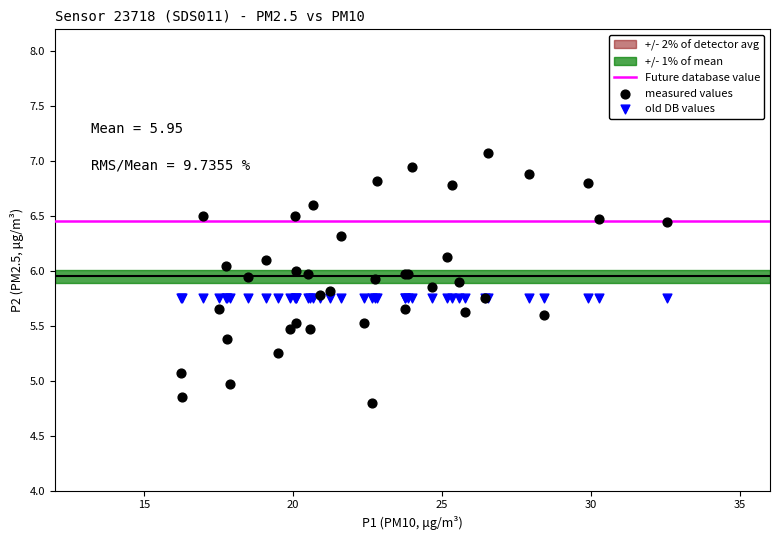

Which series contains the lowest Y value?

measured values